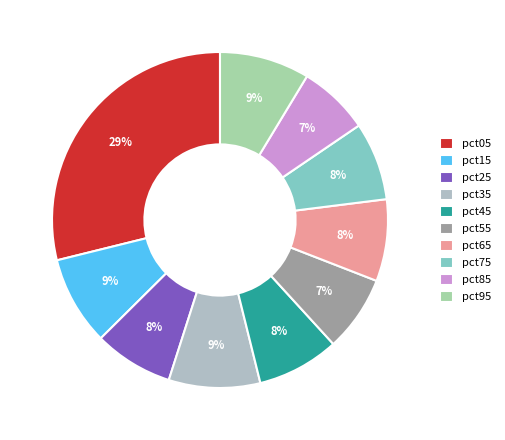

How many slices are in this pie chart?

10